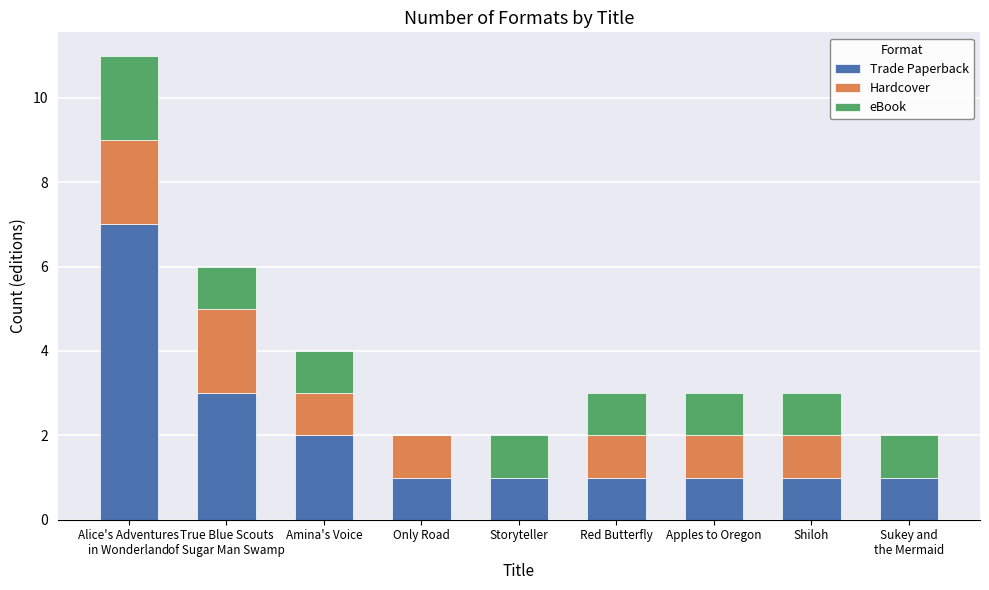

The value of Trade Paperback at Storyteller is 2. True or false?

False